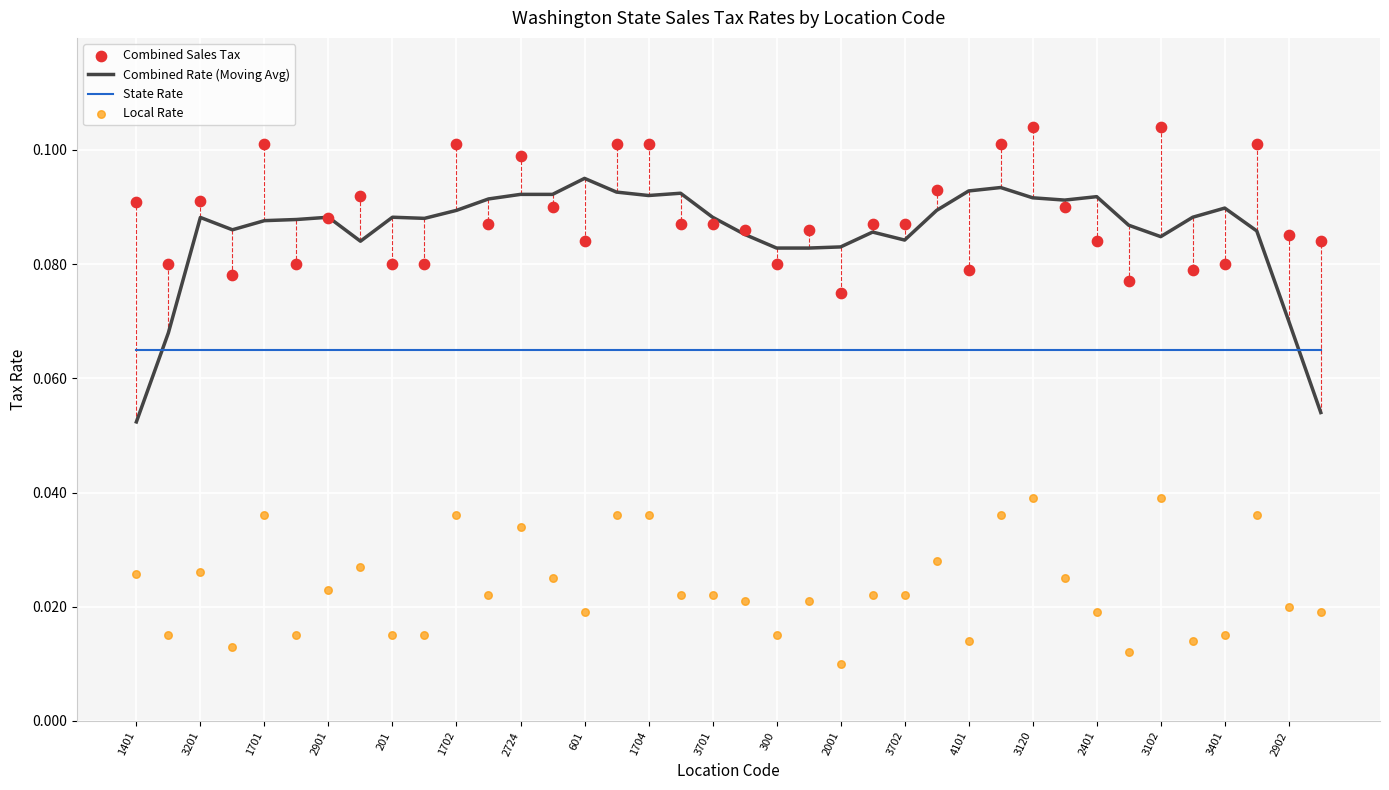

Is the value of State Rate at 2001 greater than the value of Combined Rate (Moving Avg) at 1702?

No